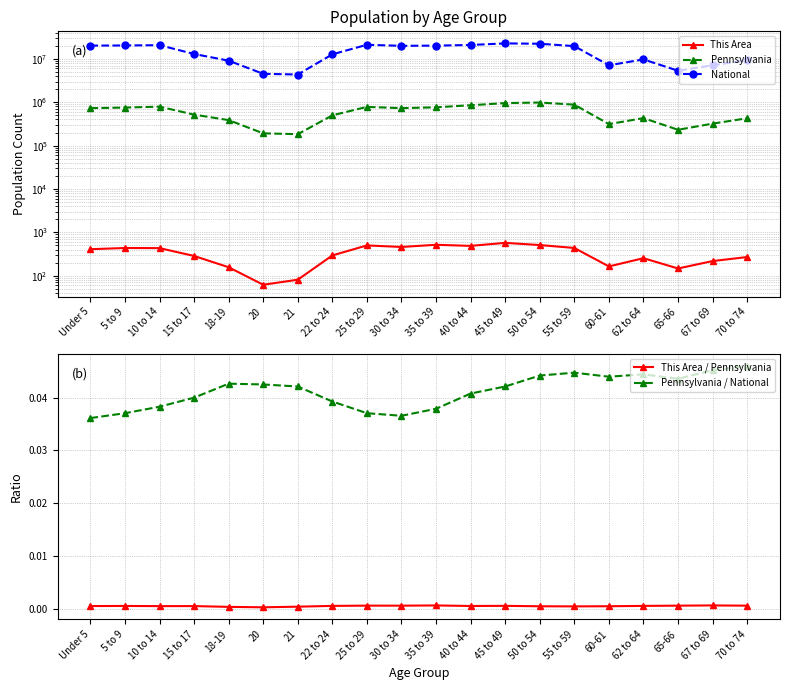

How many series are shown in this chart?

5